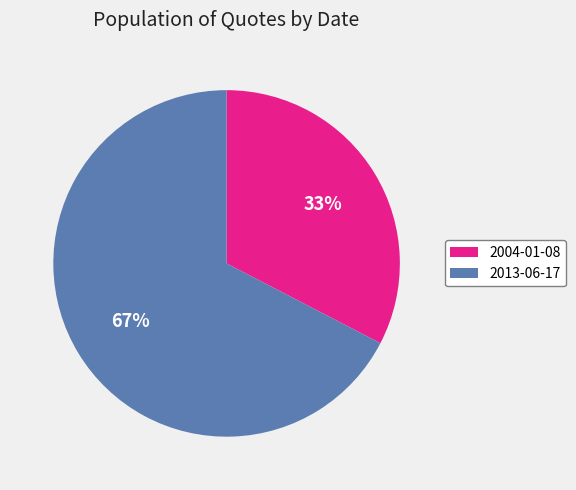

What is the largest slice in the pie chart?

2013-06-17